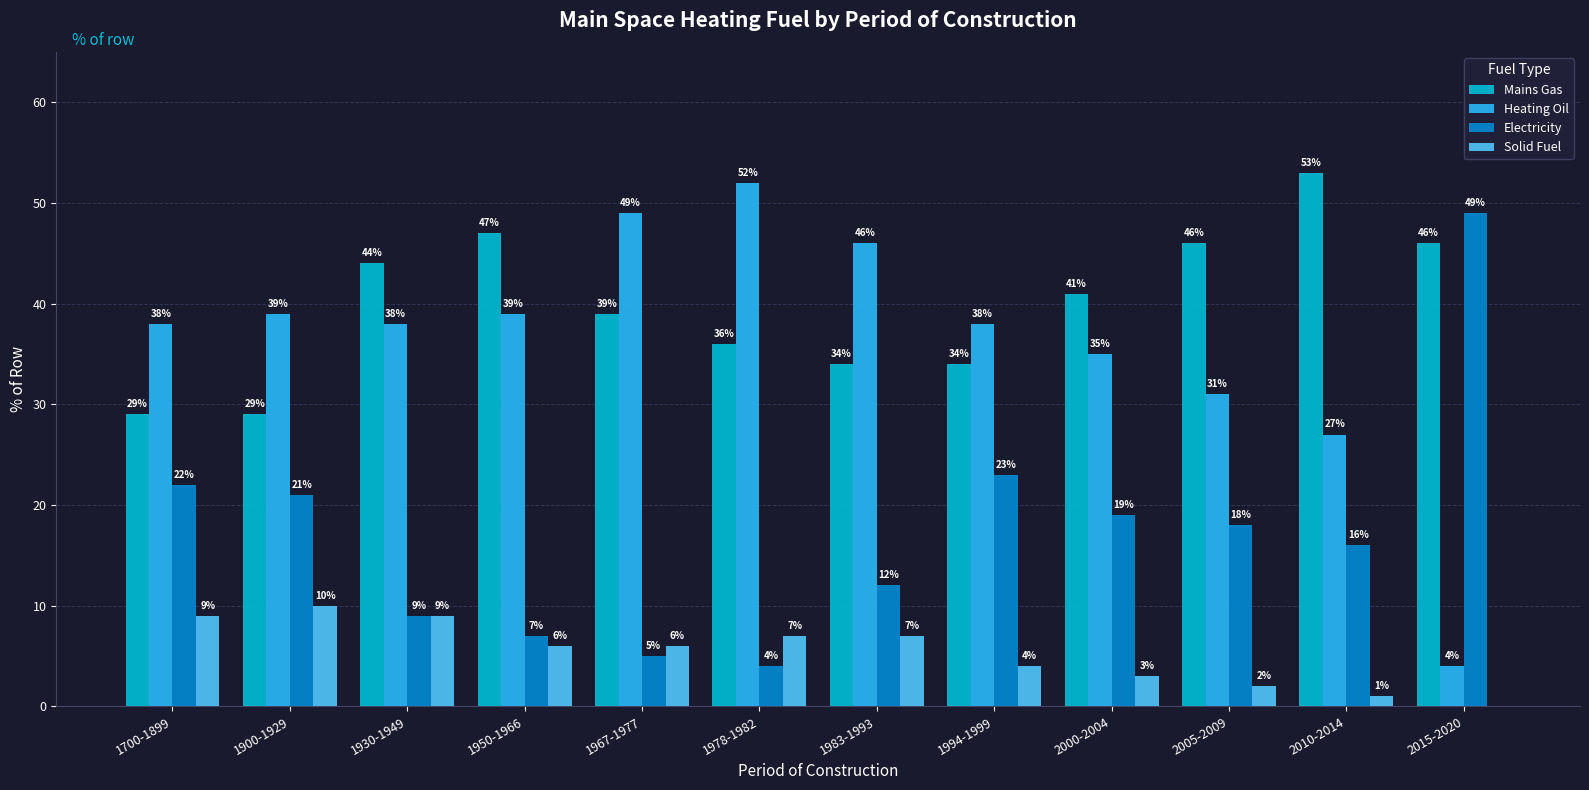

Where does the Mains Gas series first go above 41?

1930-1949